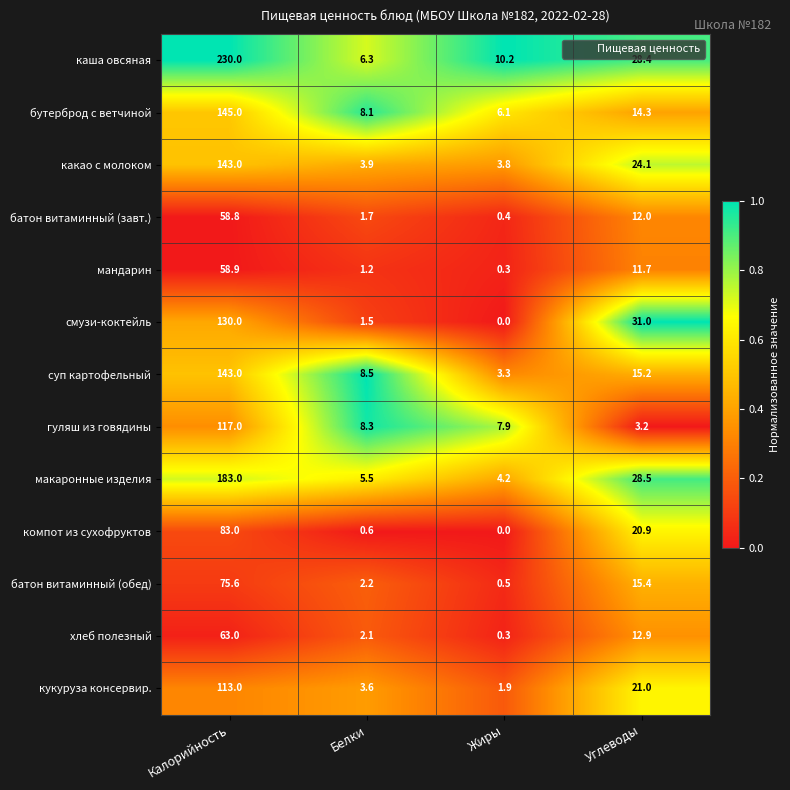

What is the approximate value of какао с молоком at Калорийность?

143.0